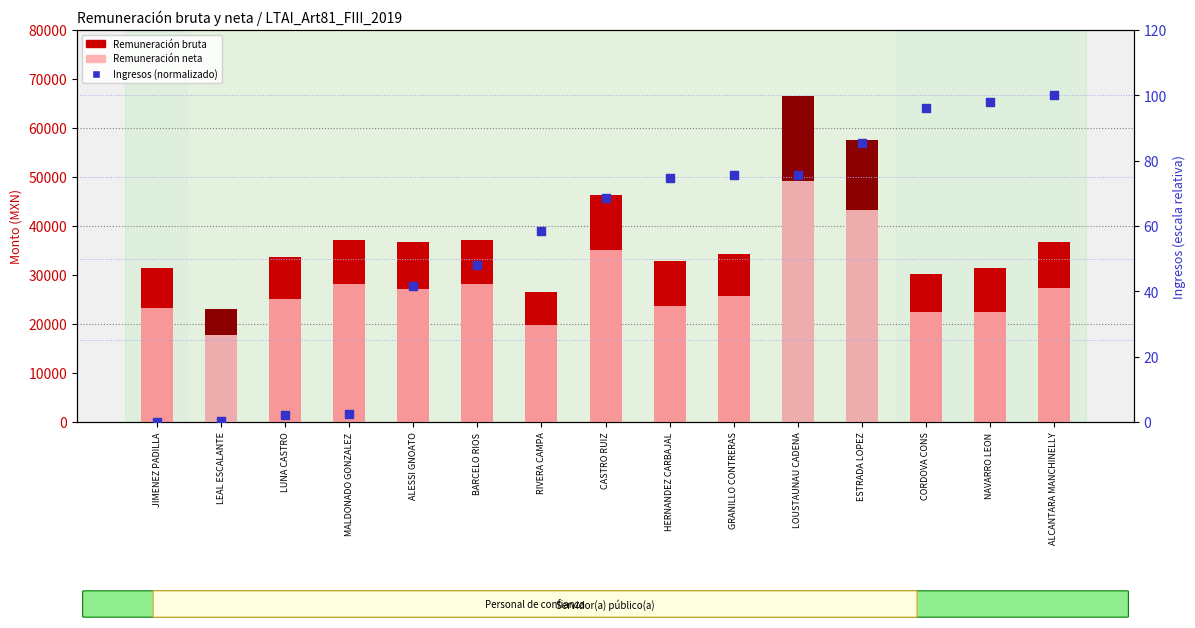

Is the value of Remuneración bruta at ALCANTARA MANCHINELLY greater than the value of Ingresos (normalizado) at HERNANDEZ CARBAJAL?

Yes